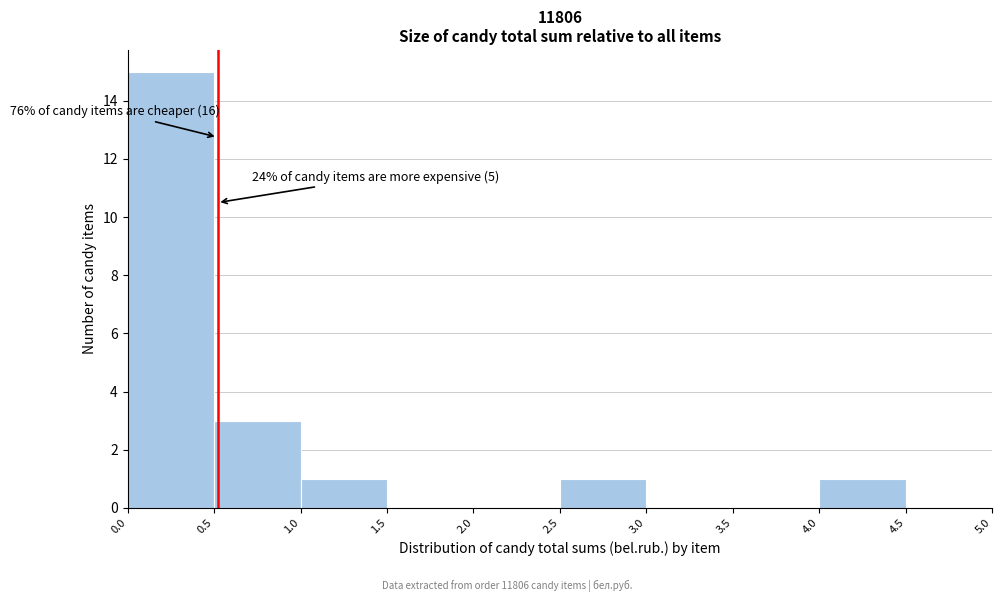

Which range on the x-axis has the tallest bar?

0.0 to 0.5